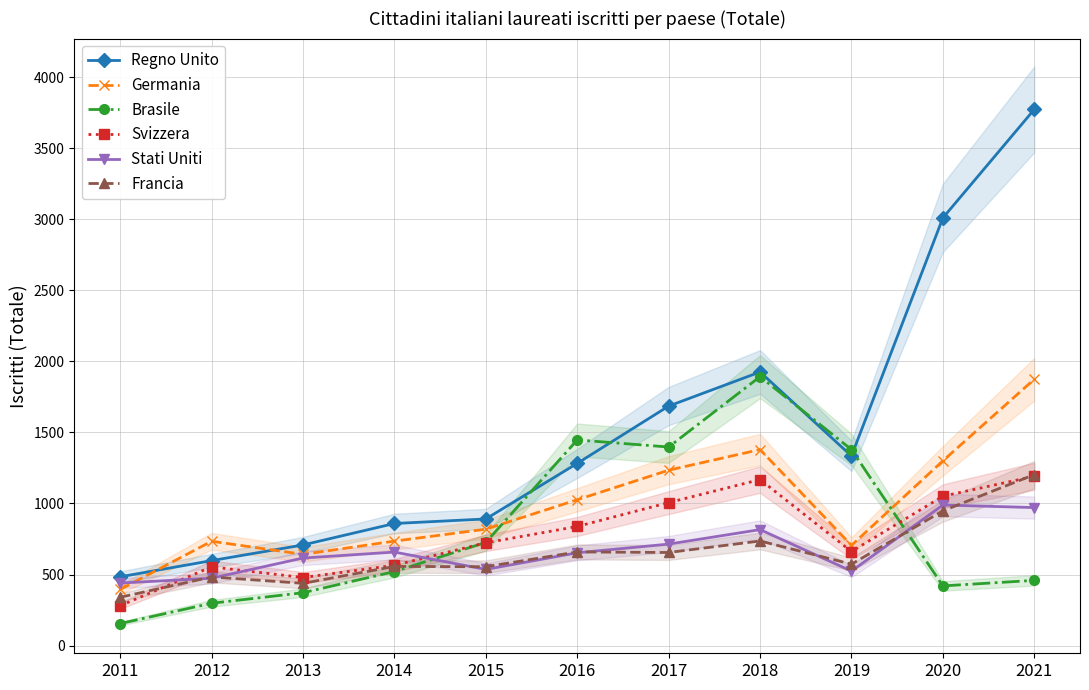

In Germania, how many points are higher than both neighbors (excluding endpoints)?

2